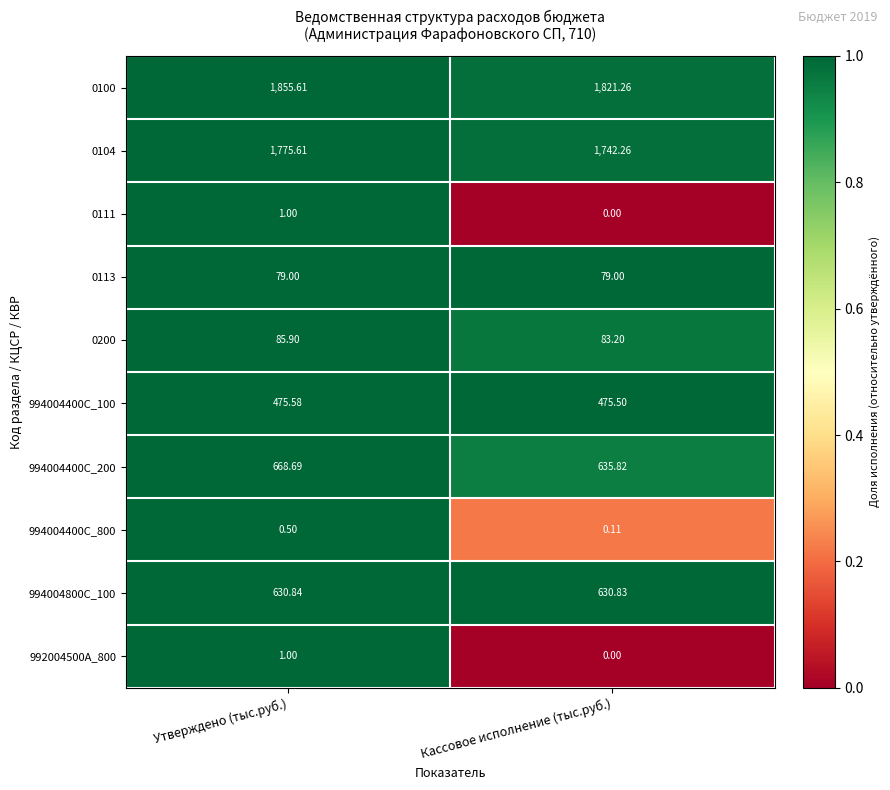

At which label does 0100 first exceed 1855?

Утверждено (тыс.руб.)